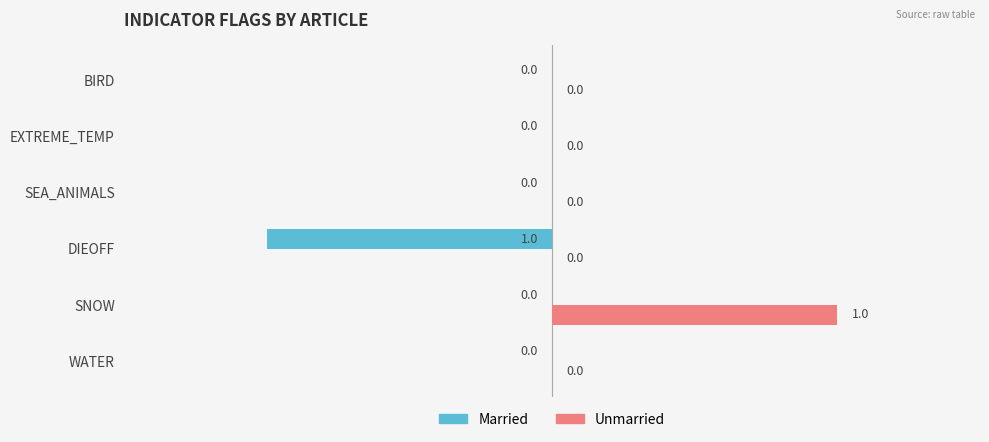

Which series has the largest total across all categories?

Unmarried